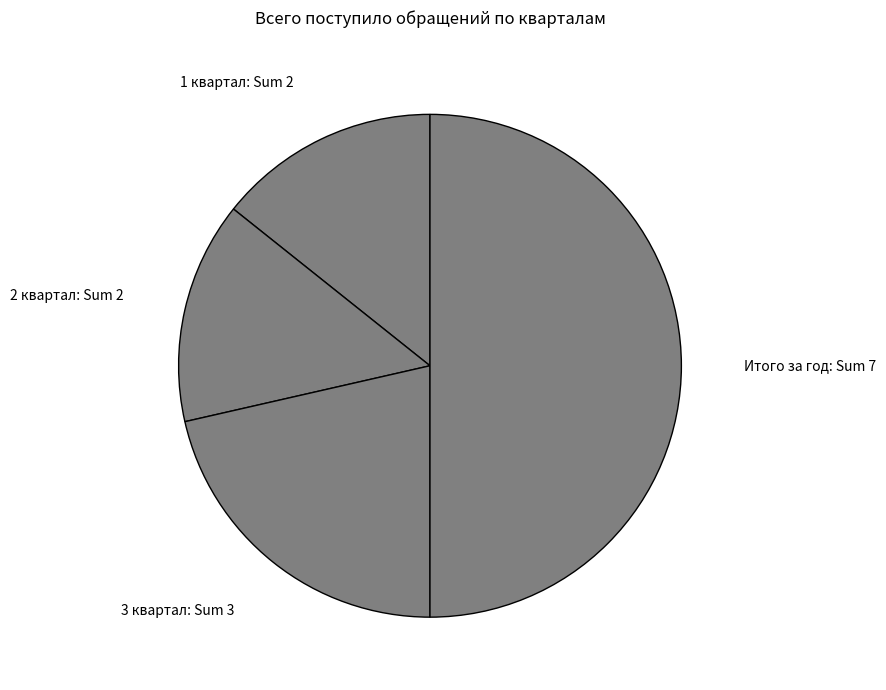

Is the sum of 1 квартал: Sum 2 and Итого за год: Sum 7 greater than half?

Yes